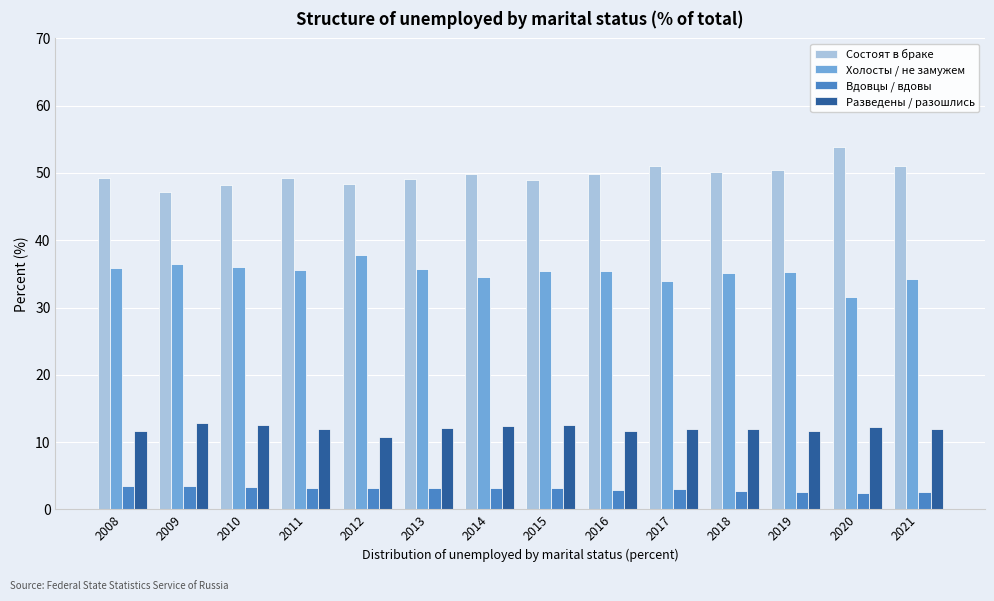

Rank the series by their average value, from lowest to highest.

Вдовцы / вдовы, Разведены / разошлись, Холосты / не замужем, Состоят в браке